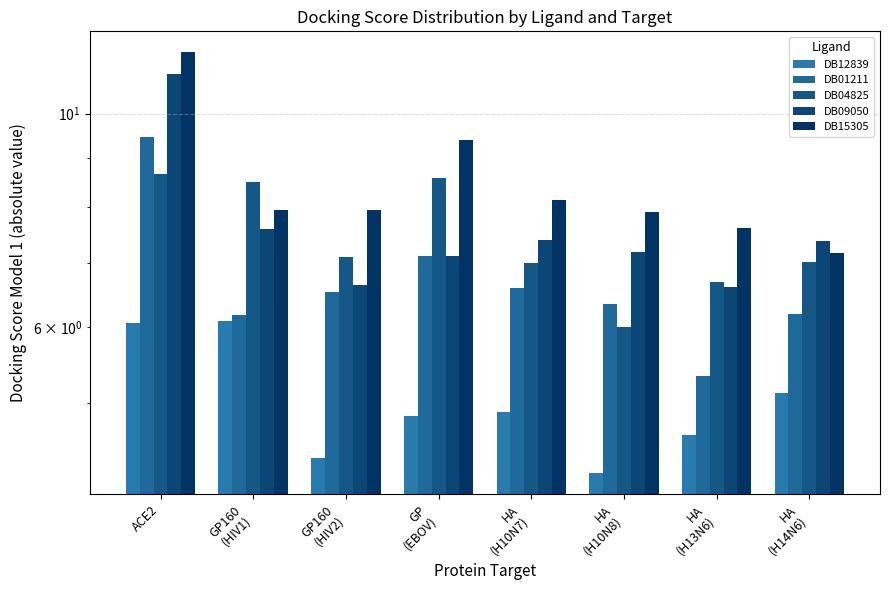

The value of DB01211 at HA
(H13N6) is 3.4. True or false?

False